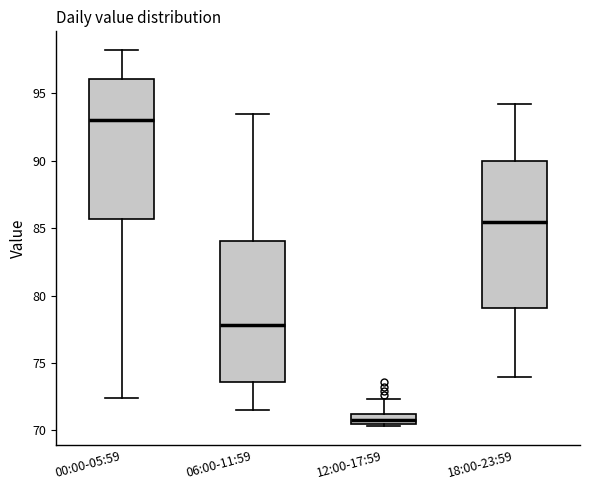

Where does the lower whisker of the box for 00:00-05:59 end on the y-axis? The values are not printed on the chart, so give them approximately, as read against the axis.

72.5